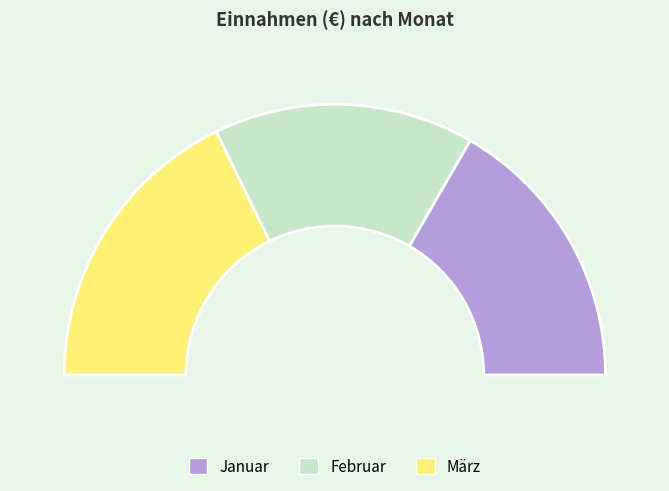

Does any single category account for the majority?

No